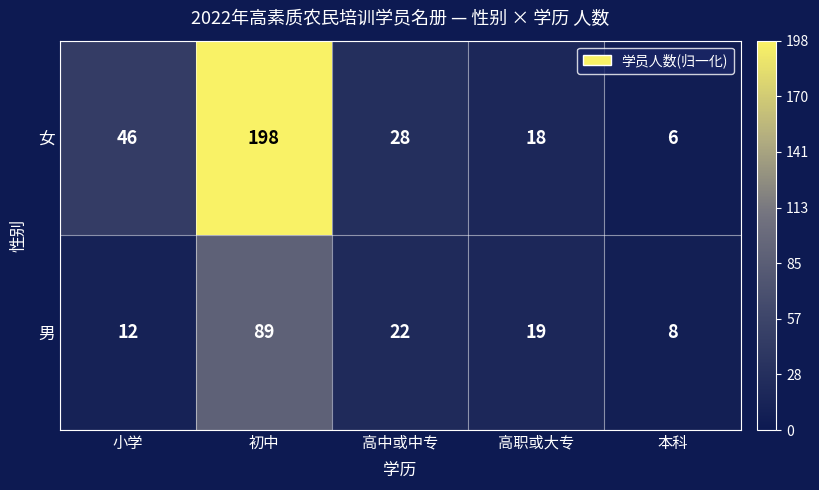

What is the difference between the second highest and minimum values in the 男 series?

14